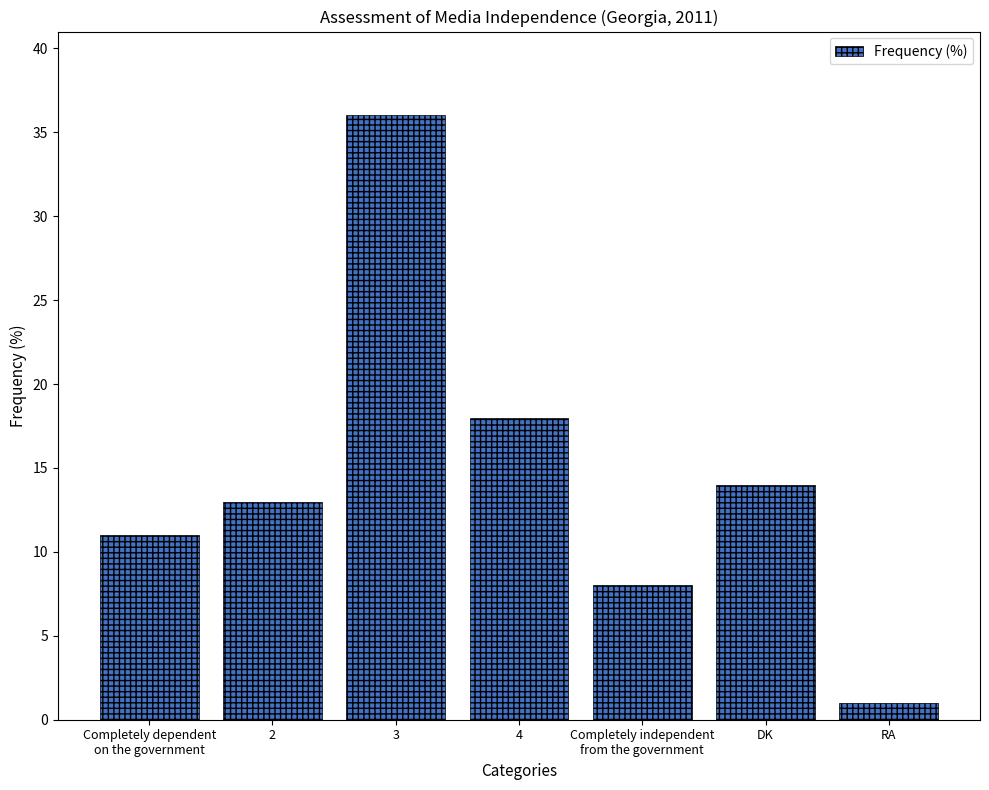

Is it true that the value at DK is 14?

True